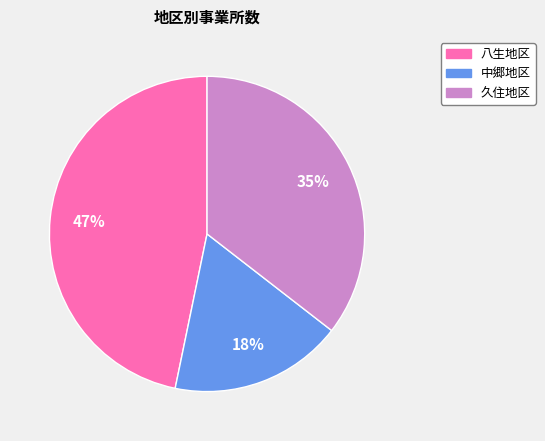

To the nearest percent, what is the difference between the largest and smallest slice percentages?

29%